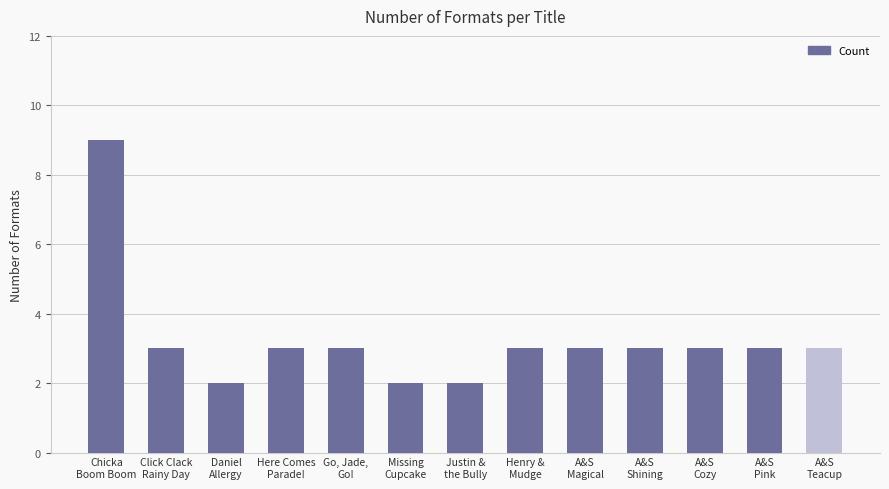

What is the label of the 4th bar from the left?

Here Comes
Parade!